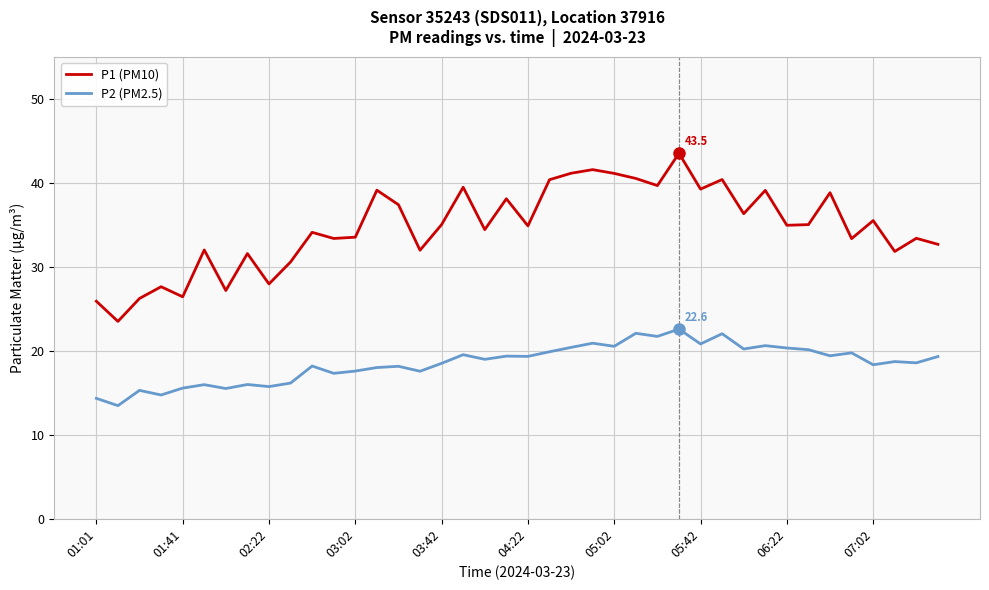

Which series has the widest spread of values?

P1 (PM10)